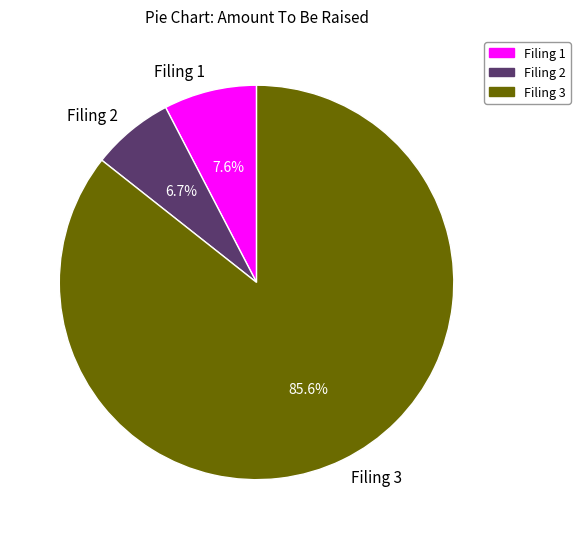

What is the smallest slice in the pie chart?

Filing 2